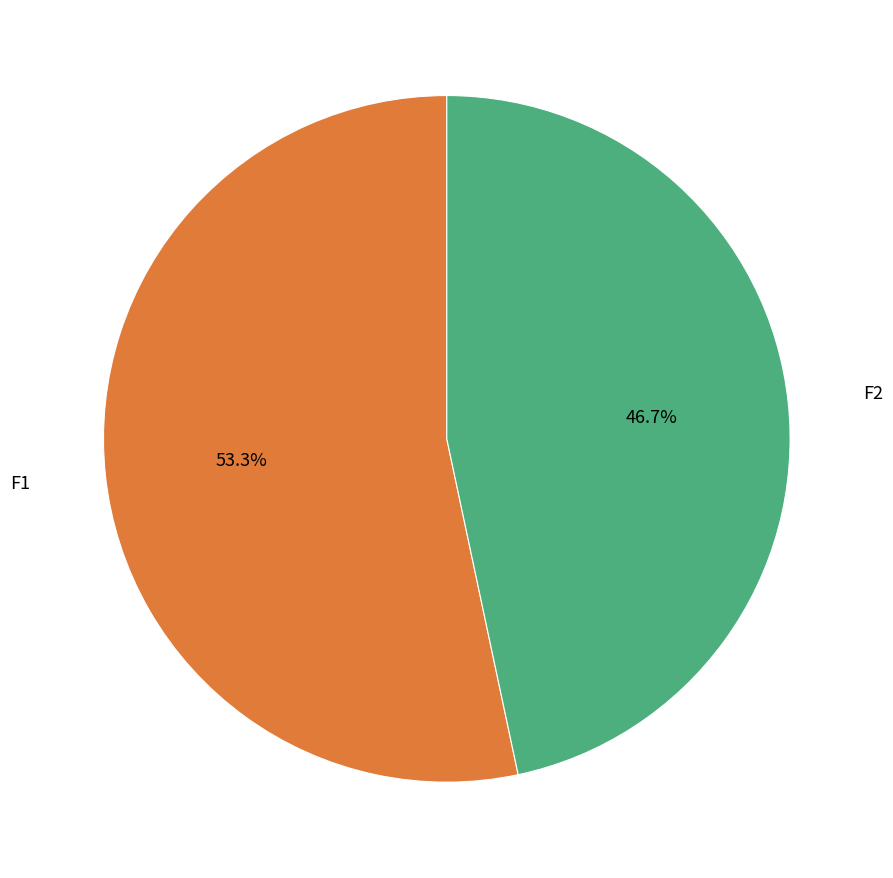

Does any single category account for the majority?

Yes